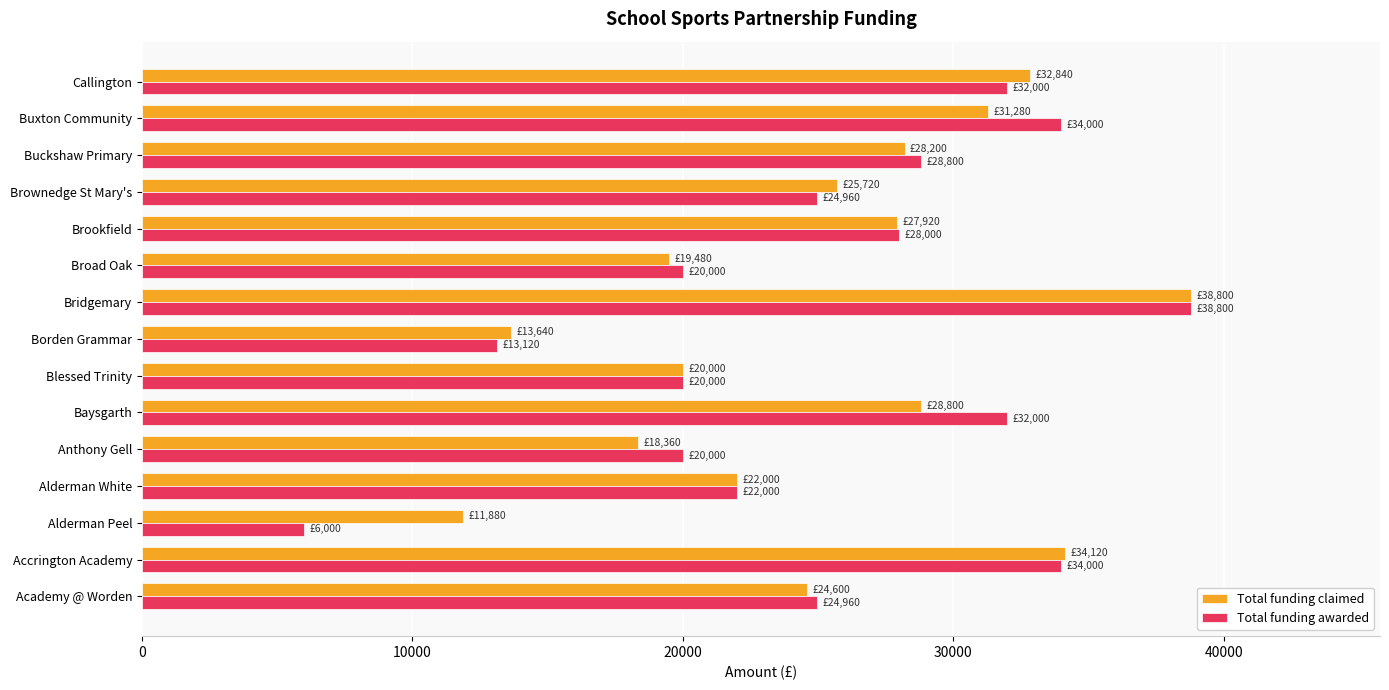

What is the minimum value shown in the chart?

6000